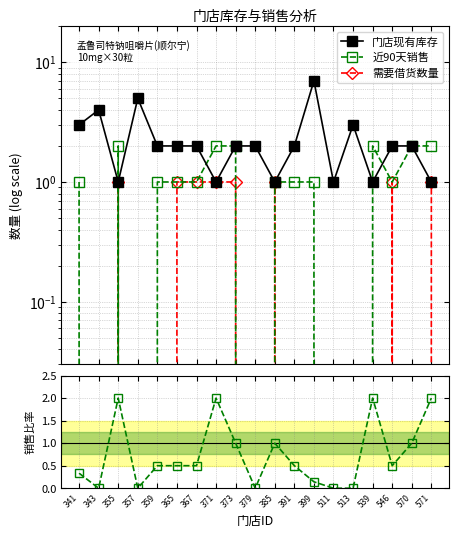

True or false: 需要借货数量 and 近90天销售 cross at least once.

False